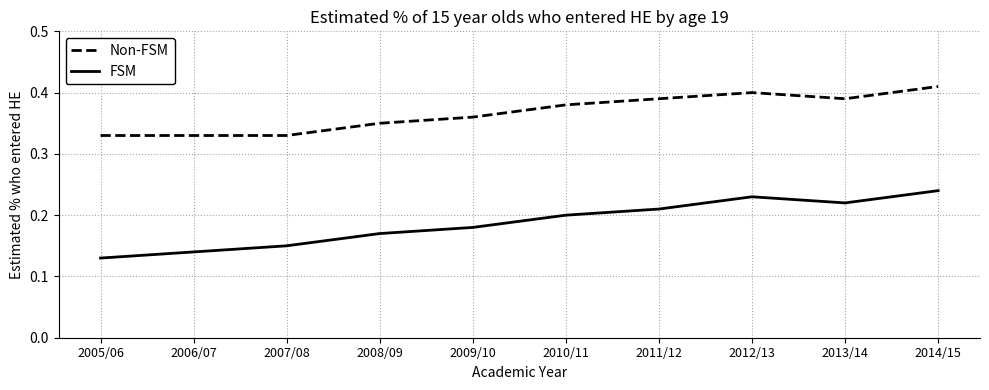

The value of Non-FSM at 2009/10 is 0.5. True or false?

False